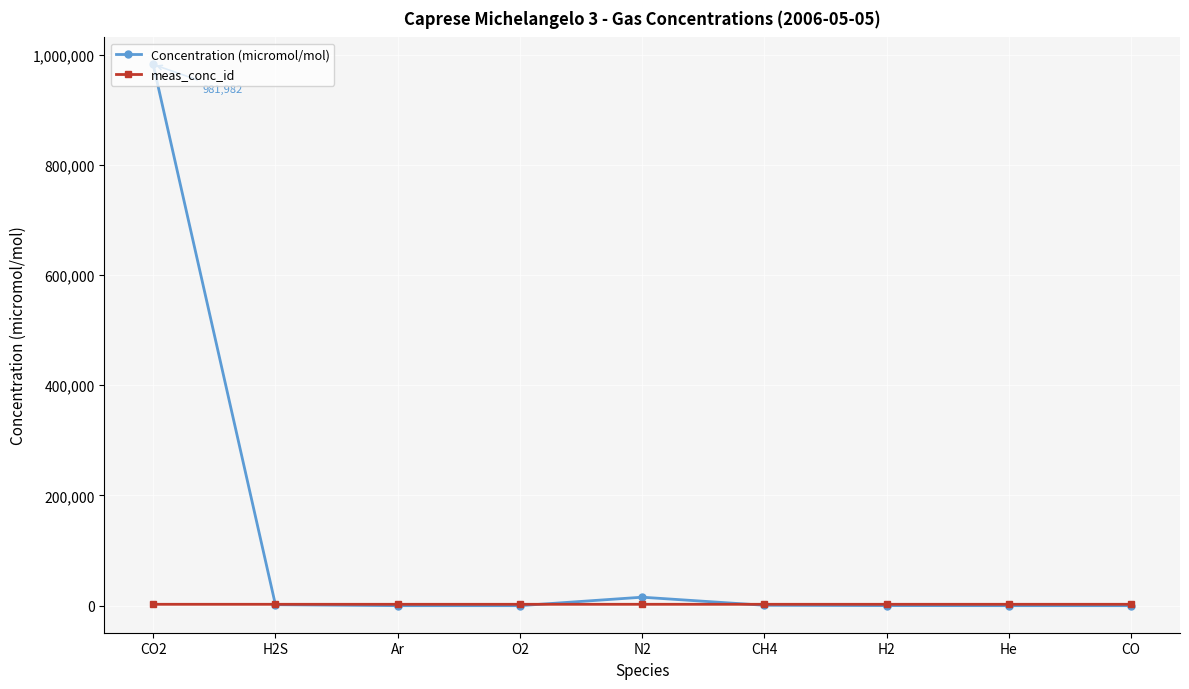

Between CO2 and CO, which series saw the biggest shift?

Concentration (micromol/mol)